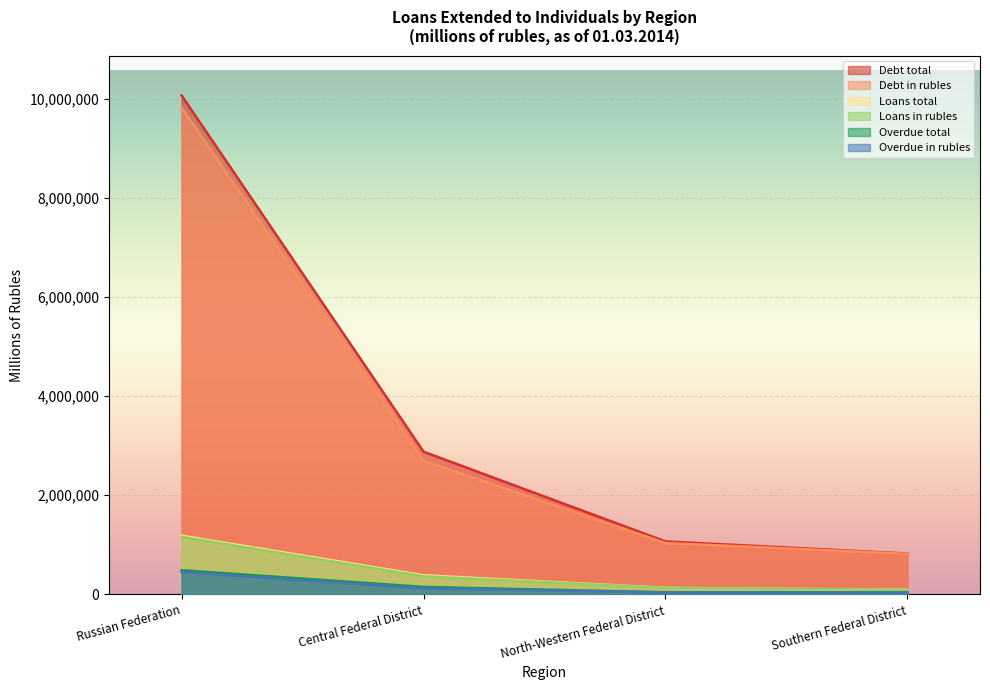

True or false: Loans in rubles has more than 0 interior local peaks.

False